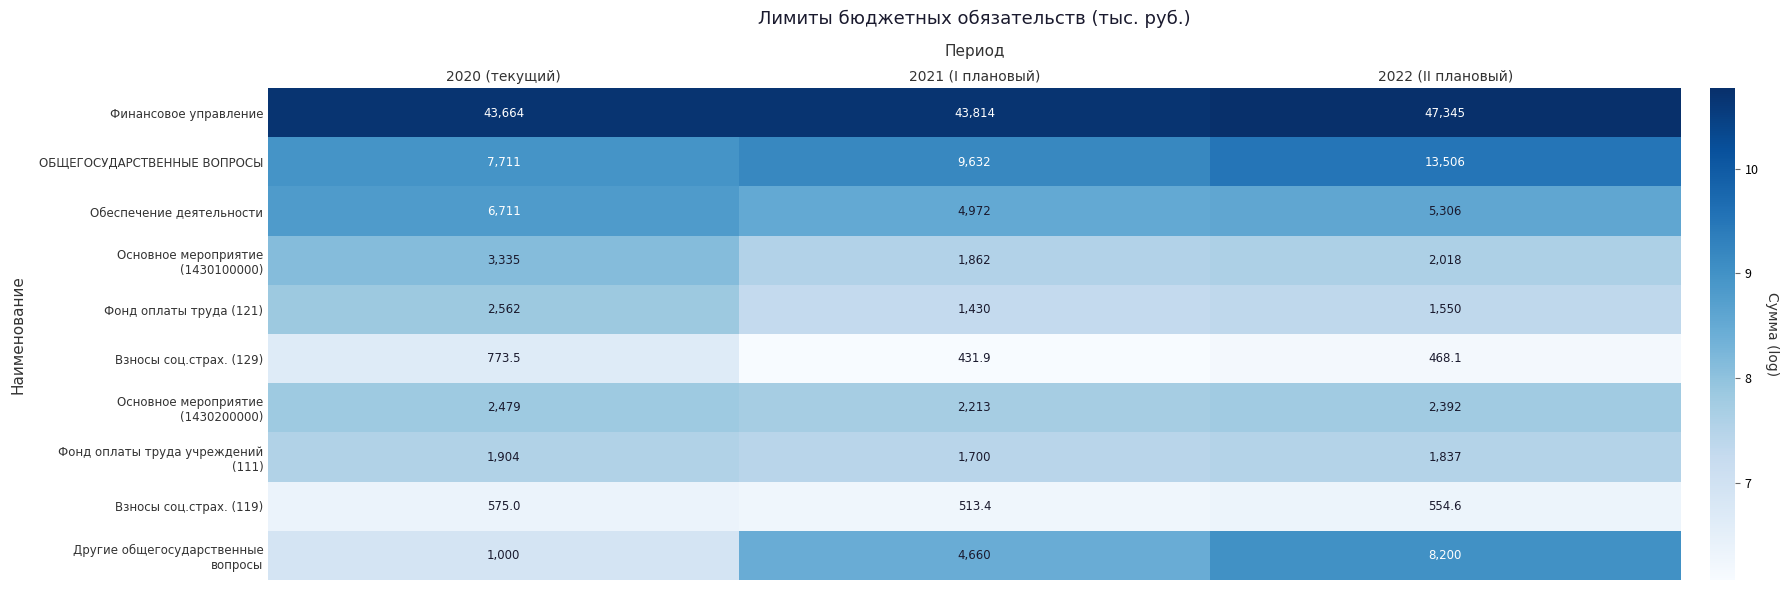

What is the maximum value for Взносы соц.страх. (119)?

575.0